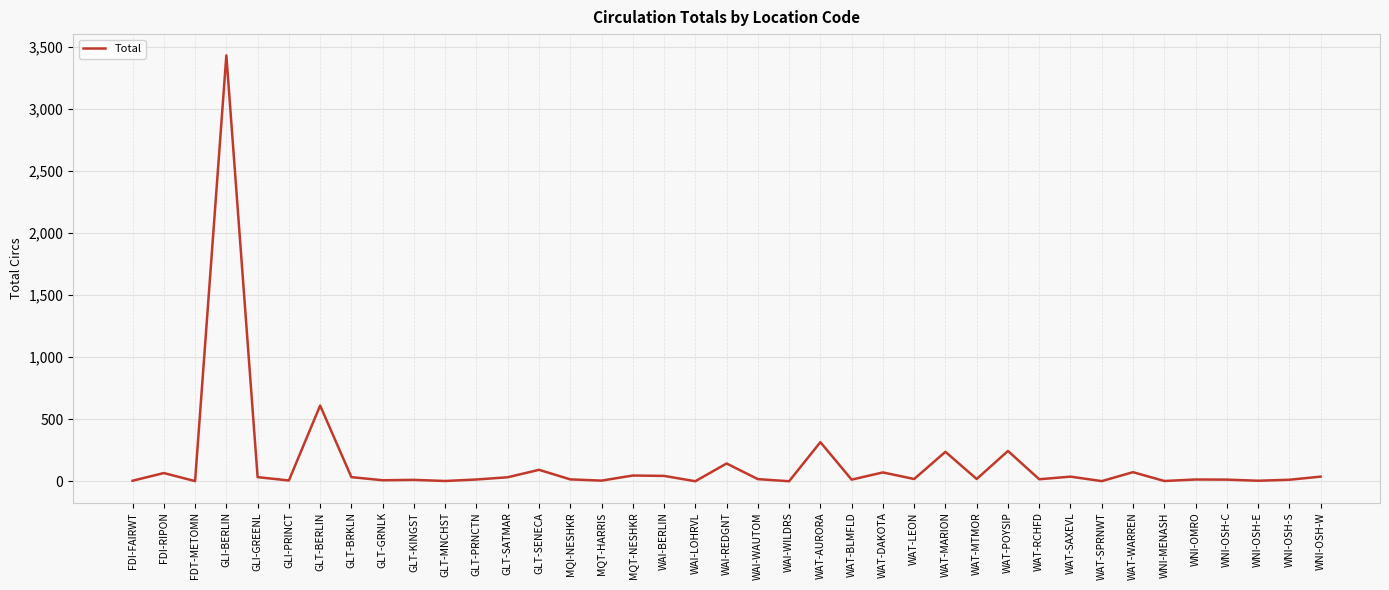

What is the average value?

148